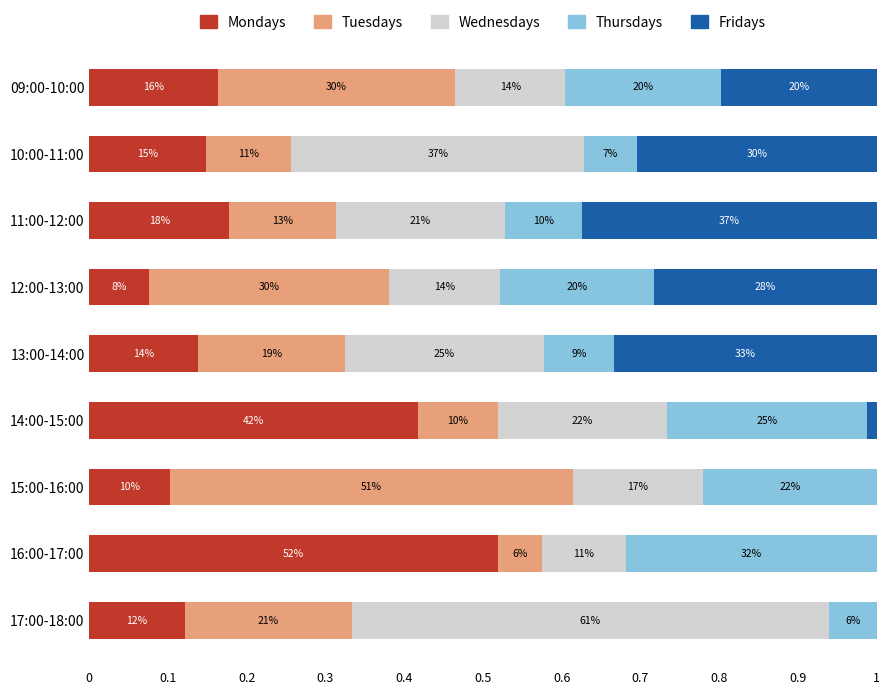

What are all the series names shown in the legend?

Mondays, Tuesdays, Wednesdays, Thursdays, Fridays